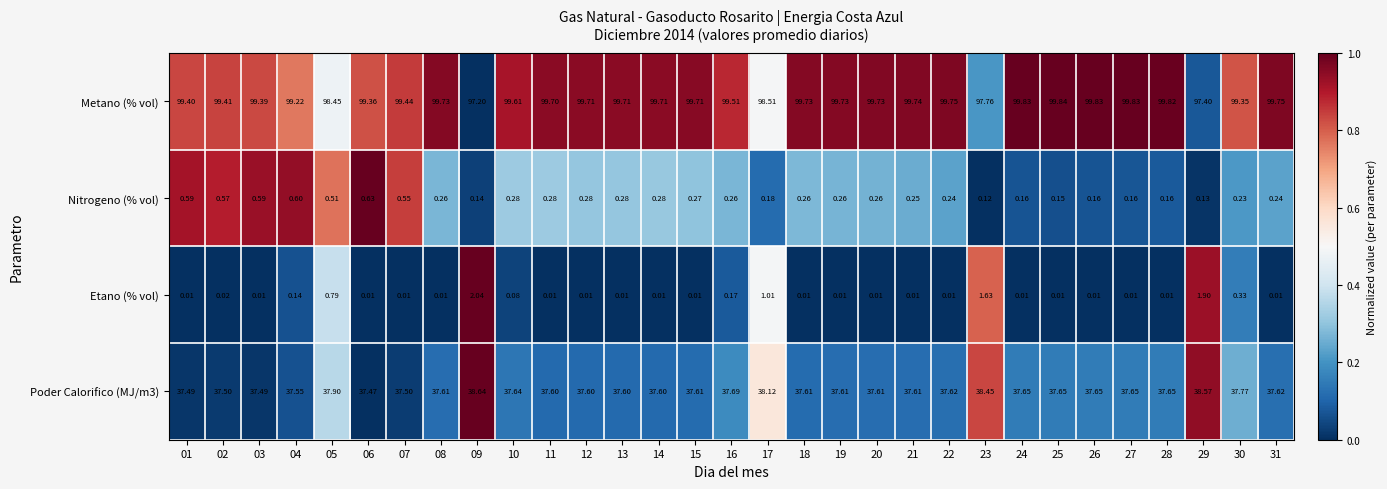

Which series has the widest spread of values?

Metano (% vol)